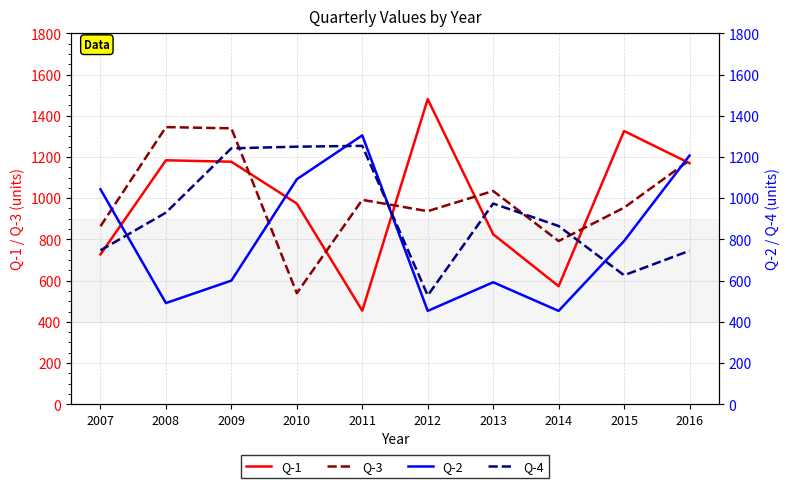

Reading left to right, transcribe all the data shown in this chart.

Q-1: 727	1184	1177	974	454	1481	825	573	1326	1170
Q-3: 864	1345	1339	539	992	937	1035	792	954	1184
Q-2: 1043	491	600	1092	1305	453	592	453	792	1207
Q-4: 747	930	1242	1250	1254	528	974	865	626	745